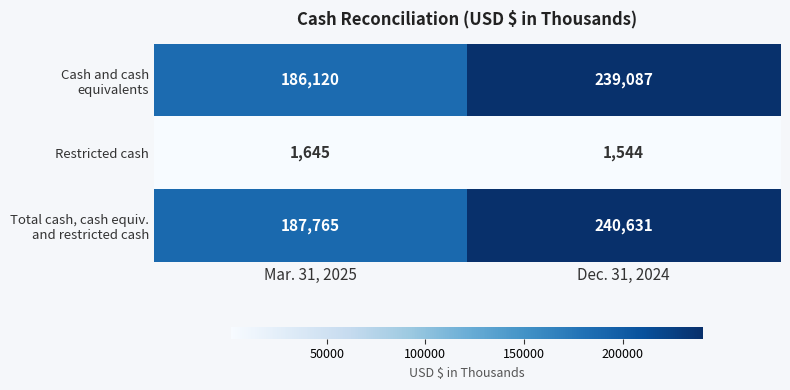

What is the sum of the Restricted cash values at Mar. 31, 2025 and Dec. 31, 2024?

3189